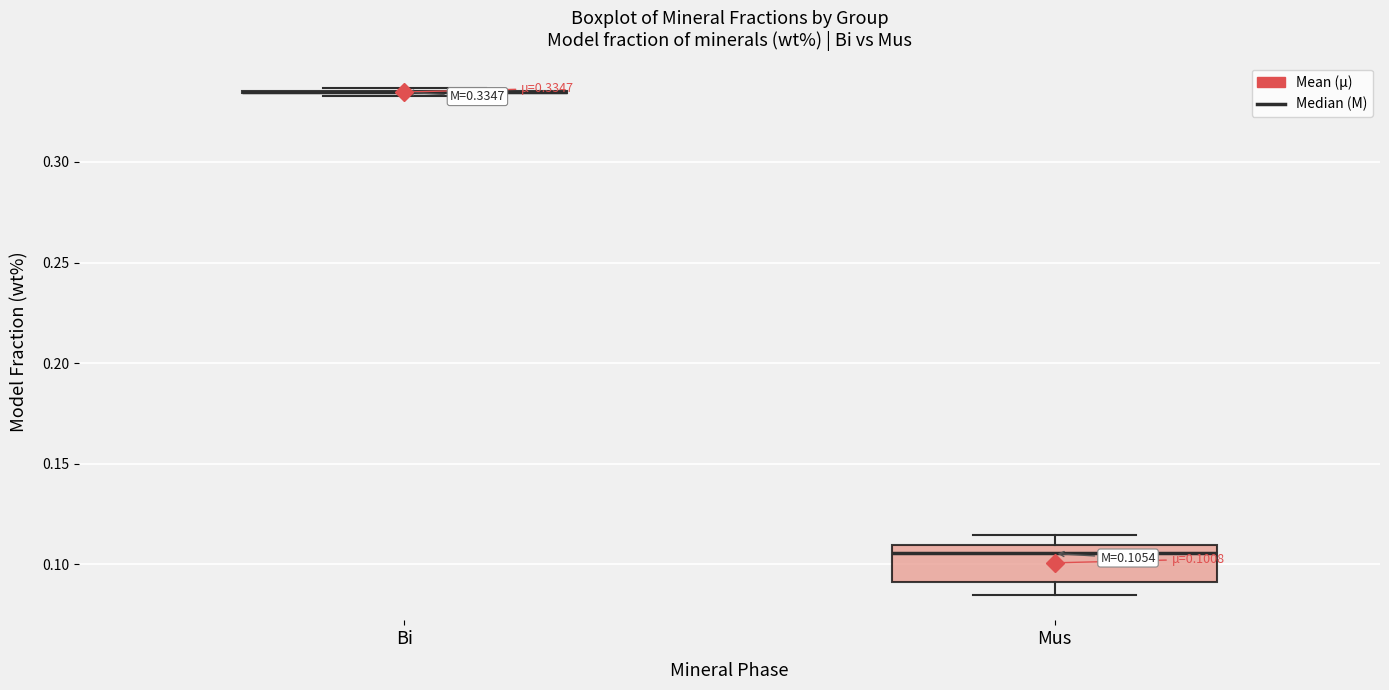

Which box is the tallest, from its lower edge to its upper edge?

Mus